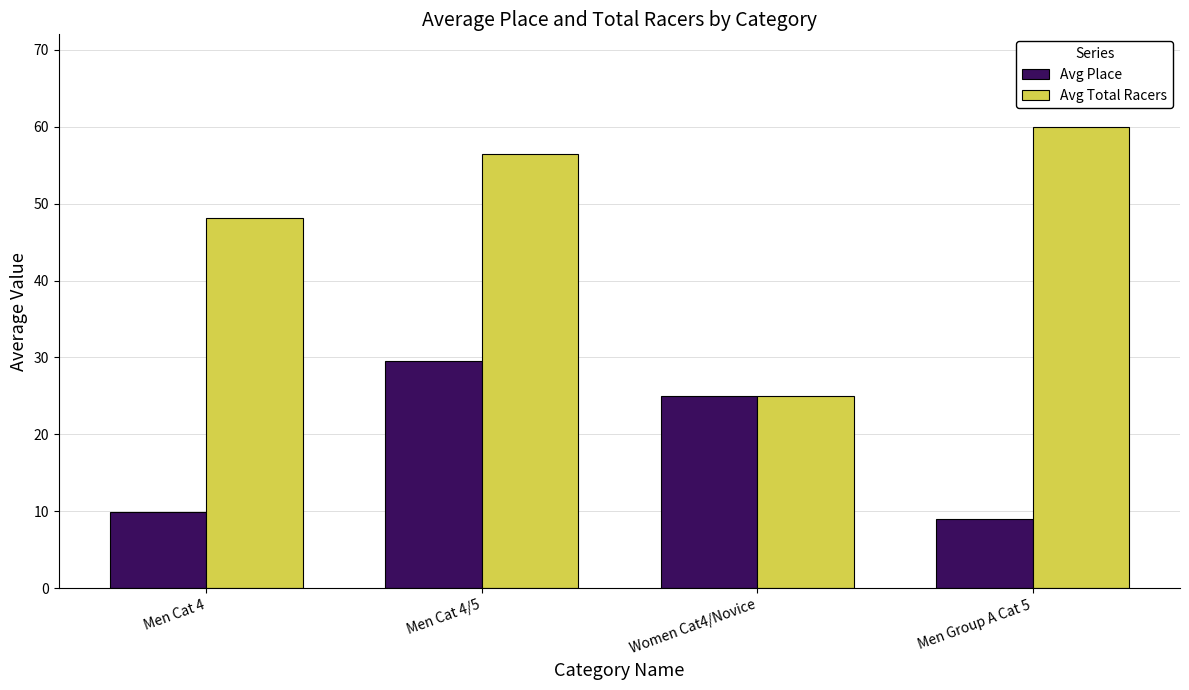

At which category is the sum across all series the highest?

Men Cat 4/5